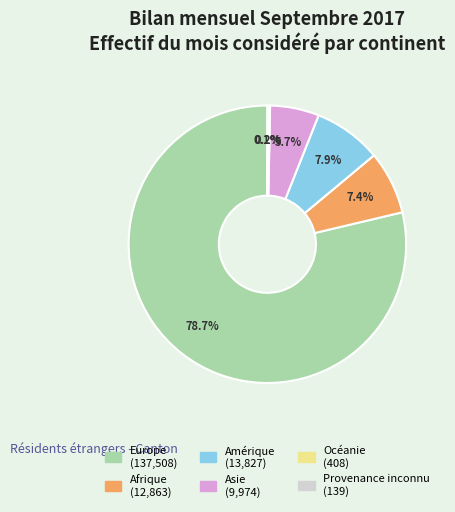

Combined, what portion of the pie is Europe and Afrique?

86.1%